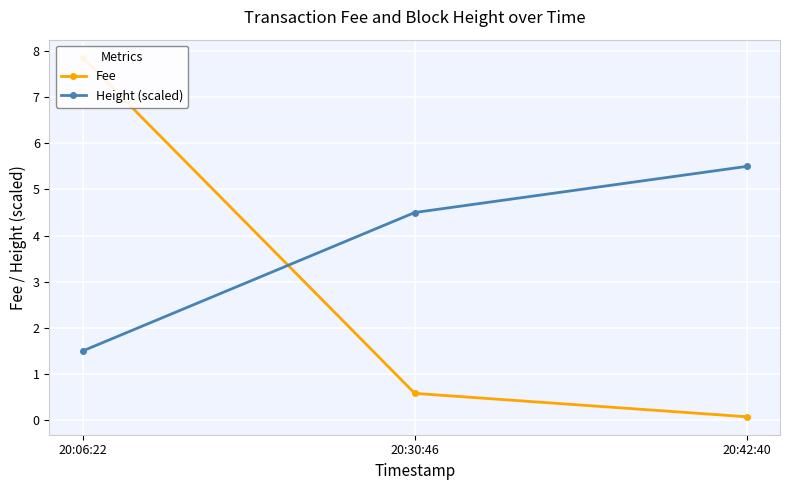

How many distinct data groups are displayed?

2